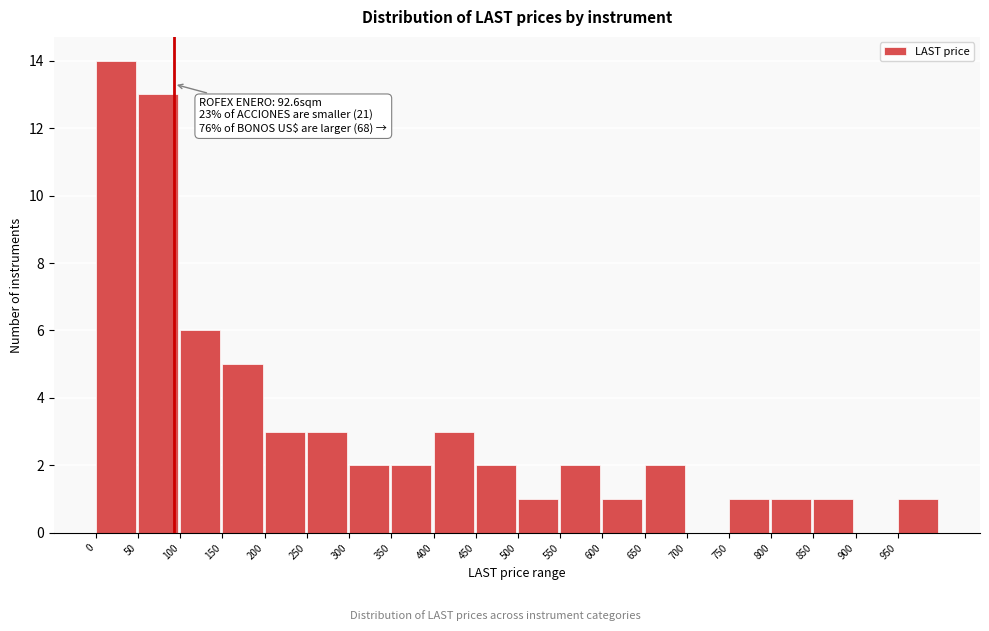

Over which range of the x-axis is the bar tallest?

0 to 50